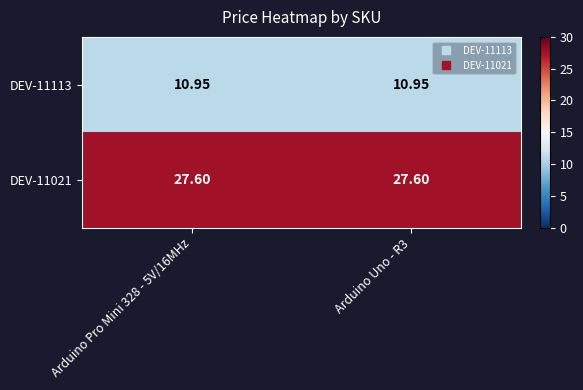

Is the value of DEV-11021 at Arduino Uno - R3 greater than the value of DEV-11113 at Arduino Uno - R3?

Yes